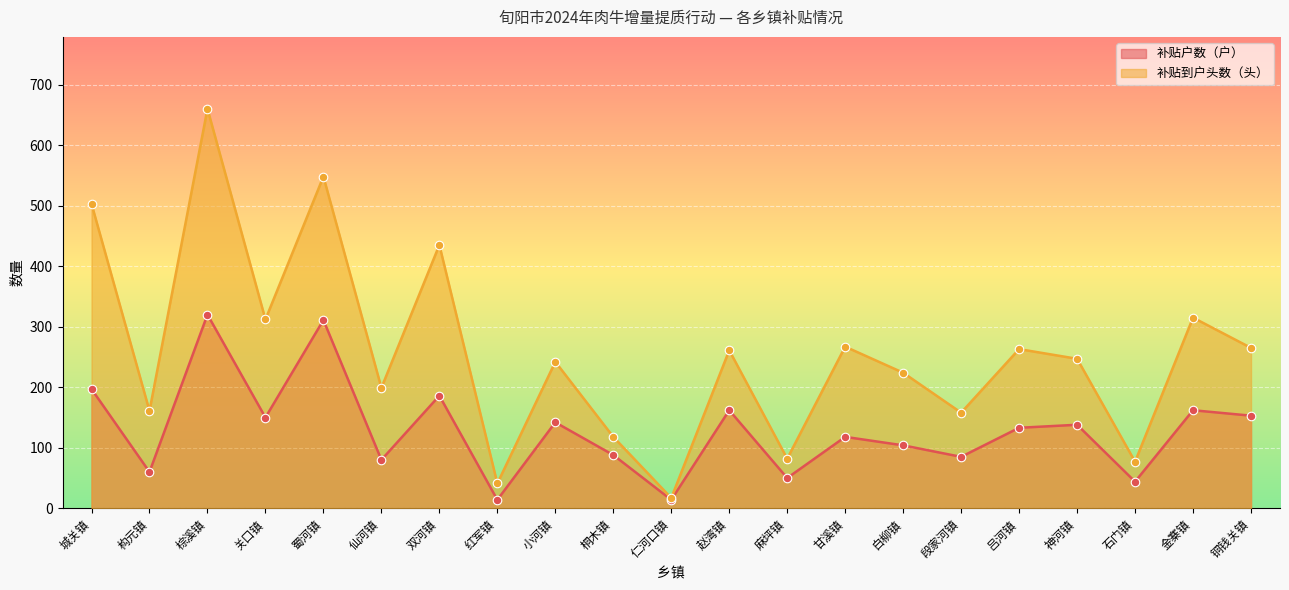

Which series has the widest spread of Y values?

补贴到户头数（头）